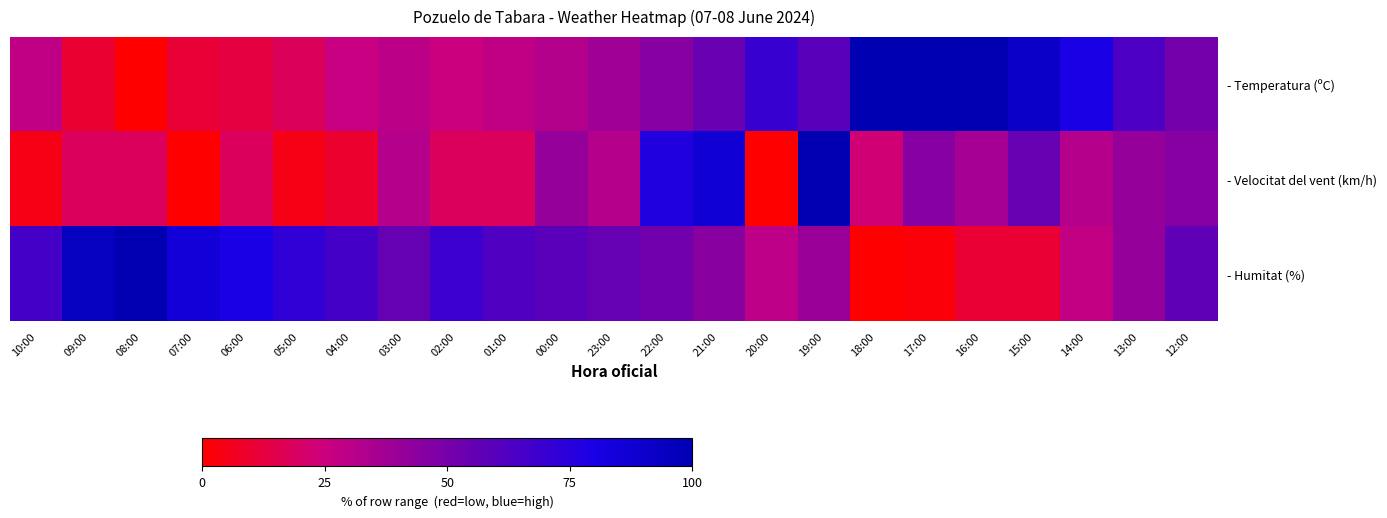

Reading left to right, what are all the values shown in this chart?

- Temperatura (ºC): 10:00=28.7	09:00=9.8	08:00=0.0	07:00=10.9	06:00=13.2	05:00=17.8	04:00=25.9	03:00=29.9	02:00=25.3	01:00=28.7	00:00=32.2	23:00=37.9	22:00=45.4	21:00=54.0	20:00=69.5	19:00=59.2	18:00=99.4	17:00=99.4	16:00=100.0	15:00=91.4	14:00=79.3	13:00=63.2	12:00=51.1
- Velocitat del vent (km/h): 10:00=4.5	09:00=18.2	08:00=18.2	07:00=0.0	06:00=18.2	05:00=4.5	04:00=9.1	03:00=31.8	02:00=18.2	01:00=18.2	00:00=40.9	23:00=31.8	22:00=77.3	21:00=86.4	20:00=0.0	19:00=100.0	18:00=22.7	17:00=45.5	16:00=36.4	15:00=54.5	14:00=31.8	13:00=40.9	12:00=45.5
- Humitat (%): 10:00=65.5	09:00=94.8	08:00=100.0	07:00=84.5	06:00=79.3	05:00=72.4	04:00=65.5	03:00=55.2	02:00=69.0	01:00=62.1	00:00=58.6	23:00=55.2	22:00=51.7	21:00=44.8	20:00=29.3	19:00=39.7	18:00=0.0	17:00=1.7	16:00=10.3	15:00=10.3	14:00=27.6	13:00=41.4	12:00=56.9